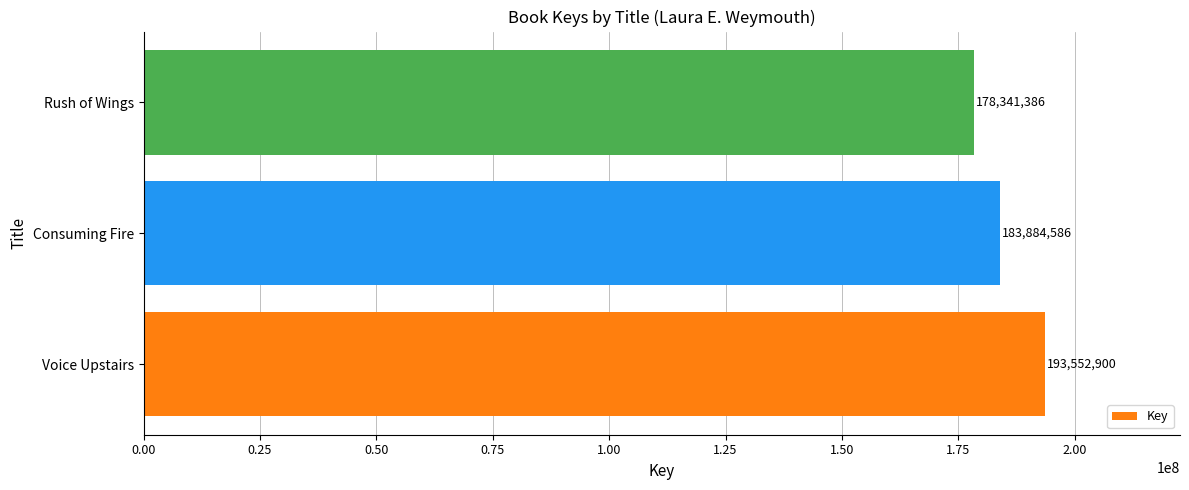

At which category does the chart reach its minimum across all series?

Rush of Wings